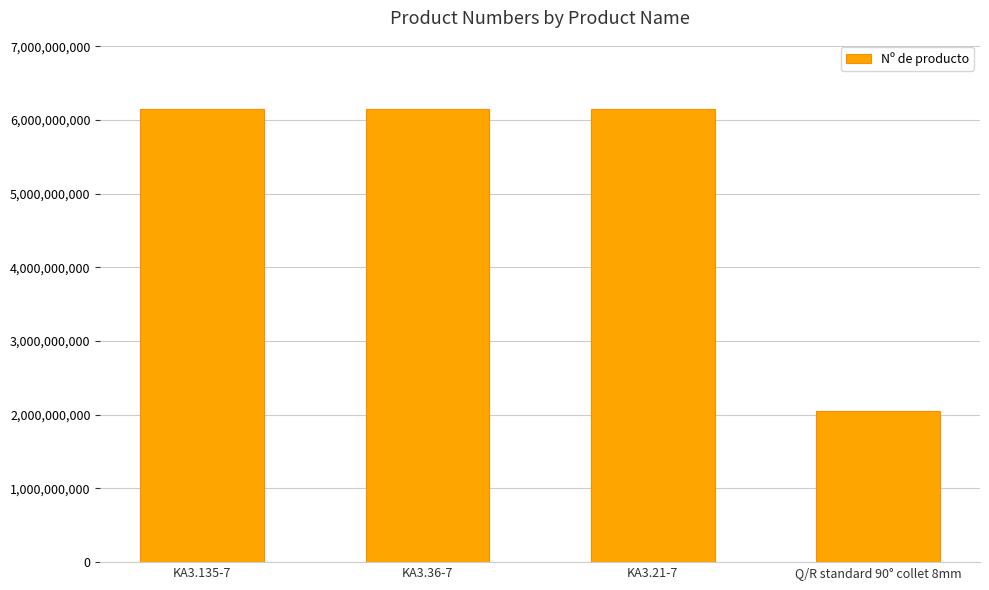

What is the change in value from KA3.36-7 to Q/R standard 90° collet 8mm?

-4101201697